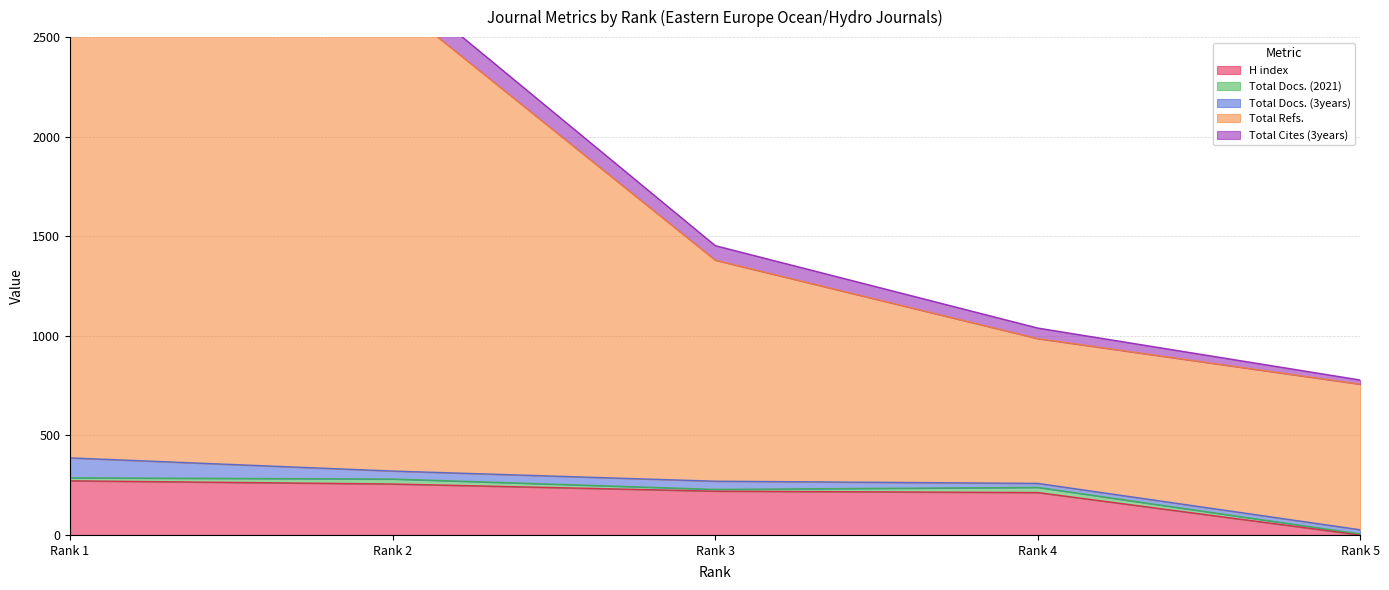

Is the value of Total Cites (3years) at Rank 4 greater than the value of Total Docs. (3years) at Rank 4?

Yes